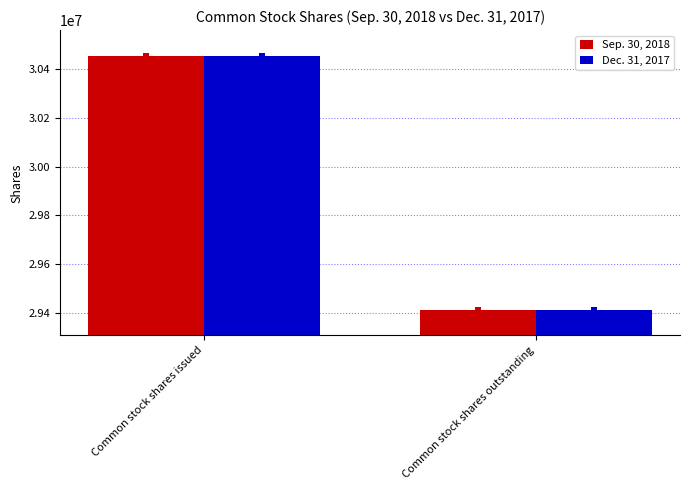

Rank the categories by Sep. 30, 2018 value from highest to lowest.

Common stock shares issued, Common stock shares outstanding